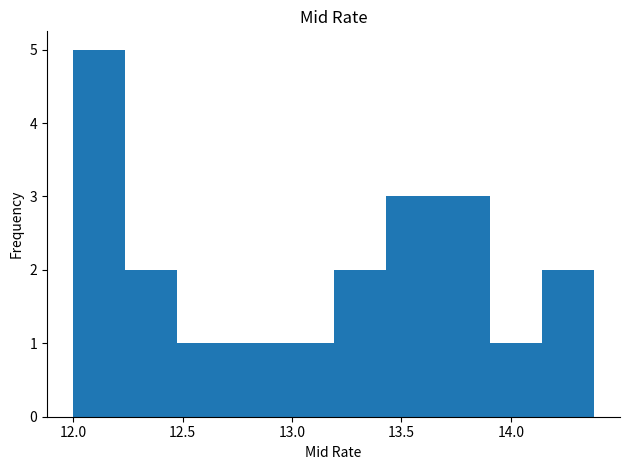

How tall is the bar that spans 12.50 to 12.70 on the x-axis? Neither the bar edges nor the heights are printed on the chart, so give them approximately, as read against the axes.

1